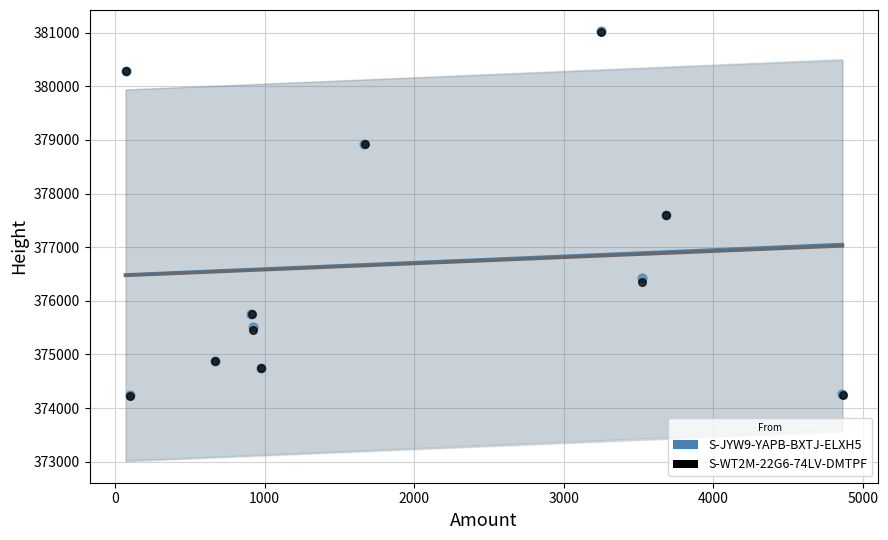

Which series has the largest Y range (max minus min)?

S-WT2M-22G6-74LV-DMTPF